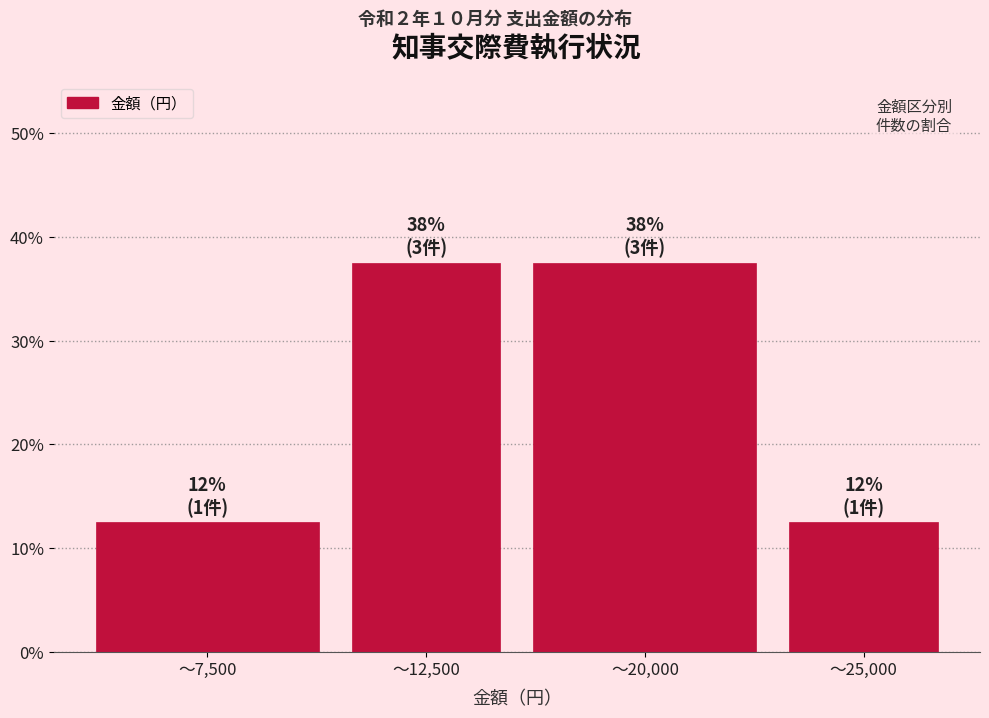

Reading left to right, list all the values displayed in this chart.

〜7,500=12.5	〜12,500=37.5	〜20,000=37.5	〜25,000=12.5